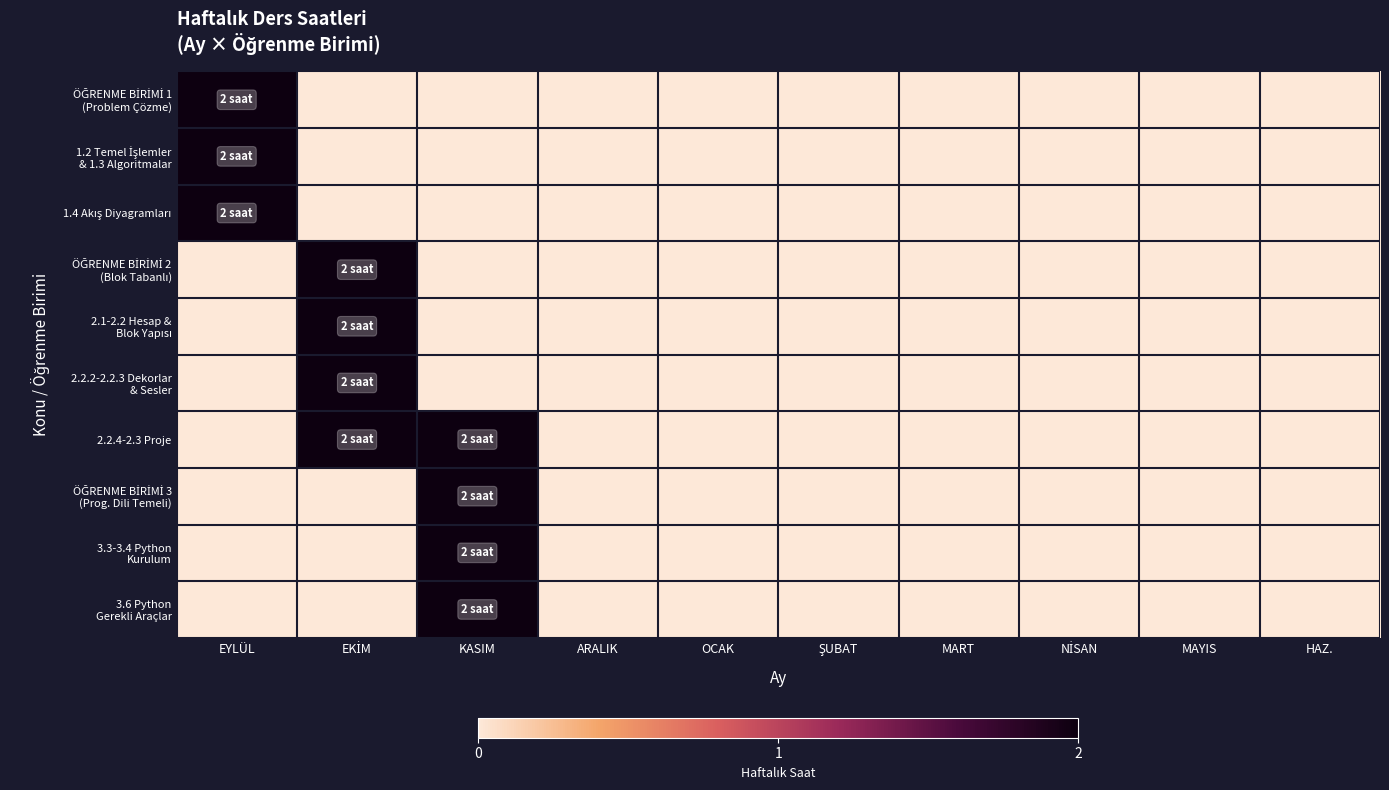

List the series in order of their peak value, highest first.

ÖĞRENME BİRİMİ 1 (Problem Çözme), 1.2 Temel İşlemler & 1.3 Algoritmalar, 1.4 Akış Diyagramları, ÖĞRENME BİRİMİ 2 (Blok Tabanlı), 2.1-2.2 Hesap & Blok Yapısı, 2.2.2-2.2.3 Dekorlar & Sesler, 2.2.4-2.3 Proje, ÖĞRENME BİRİMİ 3 (Prog. Dili Temeli), 3.3-3.4 Python Kurulum, 3.6 Python Gerekli Araçlar